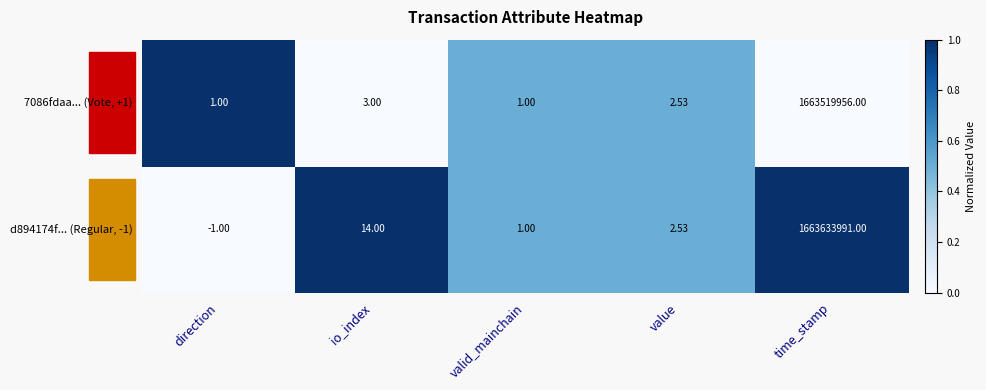

Rank the series by their maximum value, from lowest to highest.

7086fdaa... (Vote, +1), d894174f... (Regular, -1)